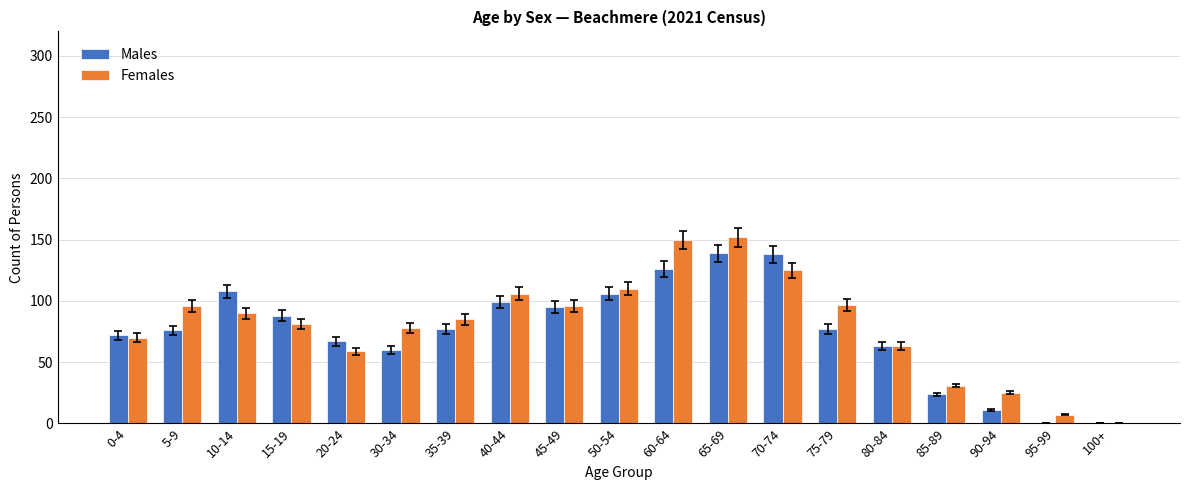

Is the value of Males at 5-9 greater than the value of Females at 95-99?

Yes